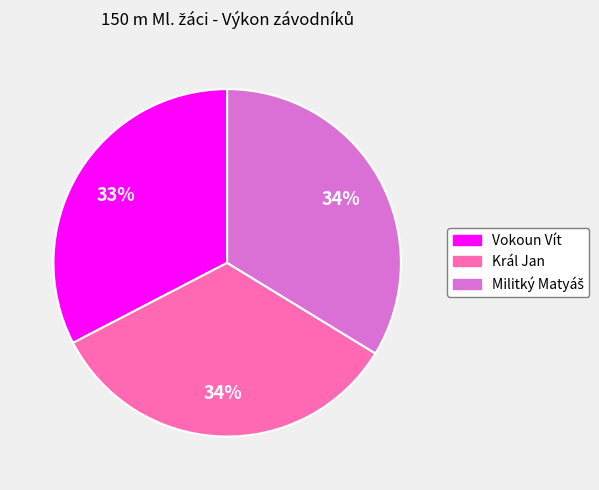

To the nearest percent, what is the combined percentage of Vokoun Vít and Král Jan?

66%